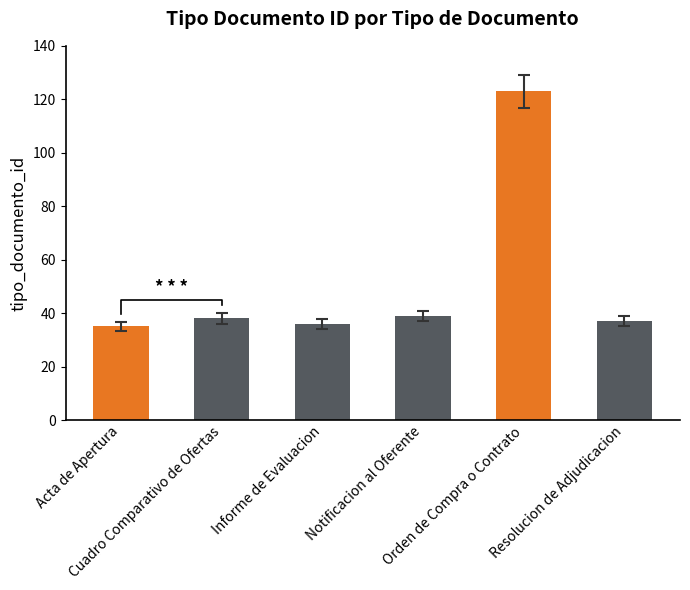

What is the smallest value displayed?

35